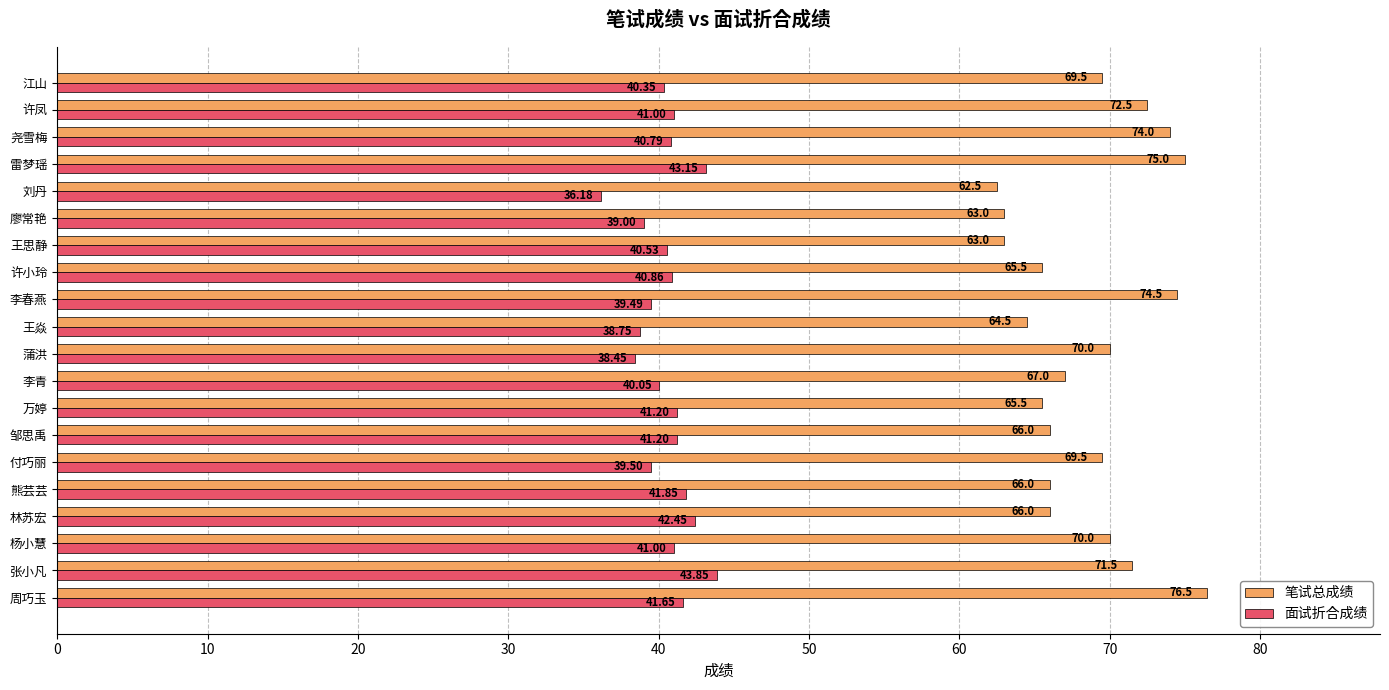

Where is 面试折合成绩 nearest to the value 40?

李青